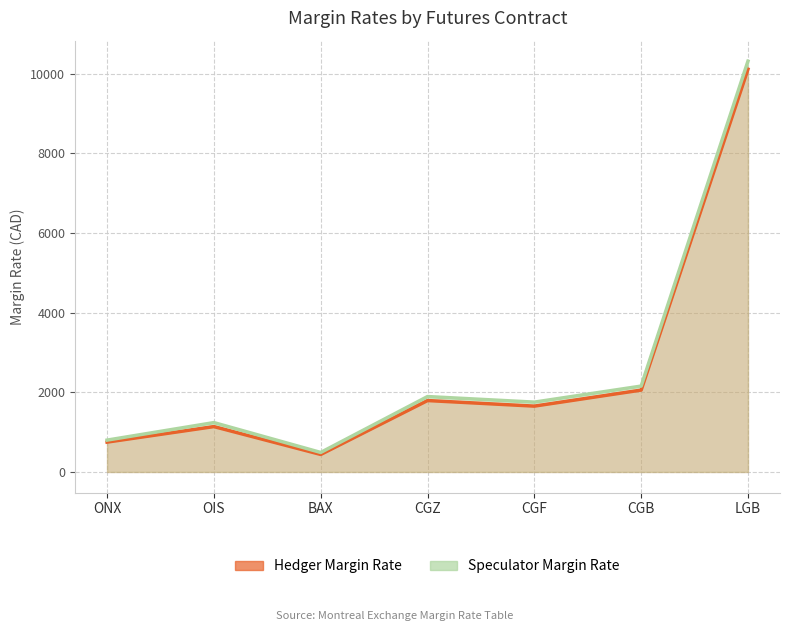

How many series are shown in this chart?

2